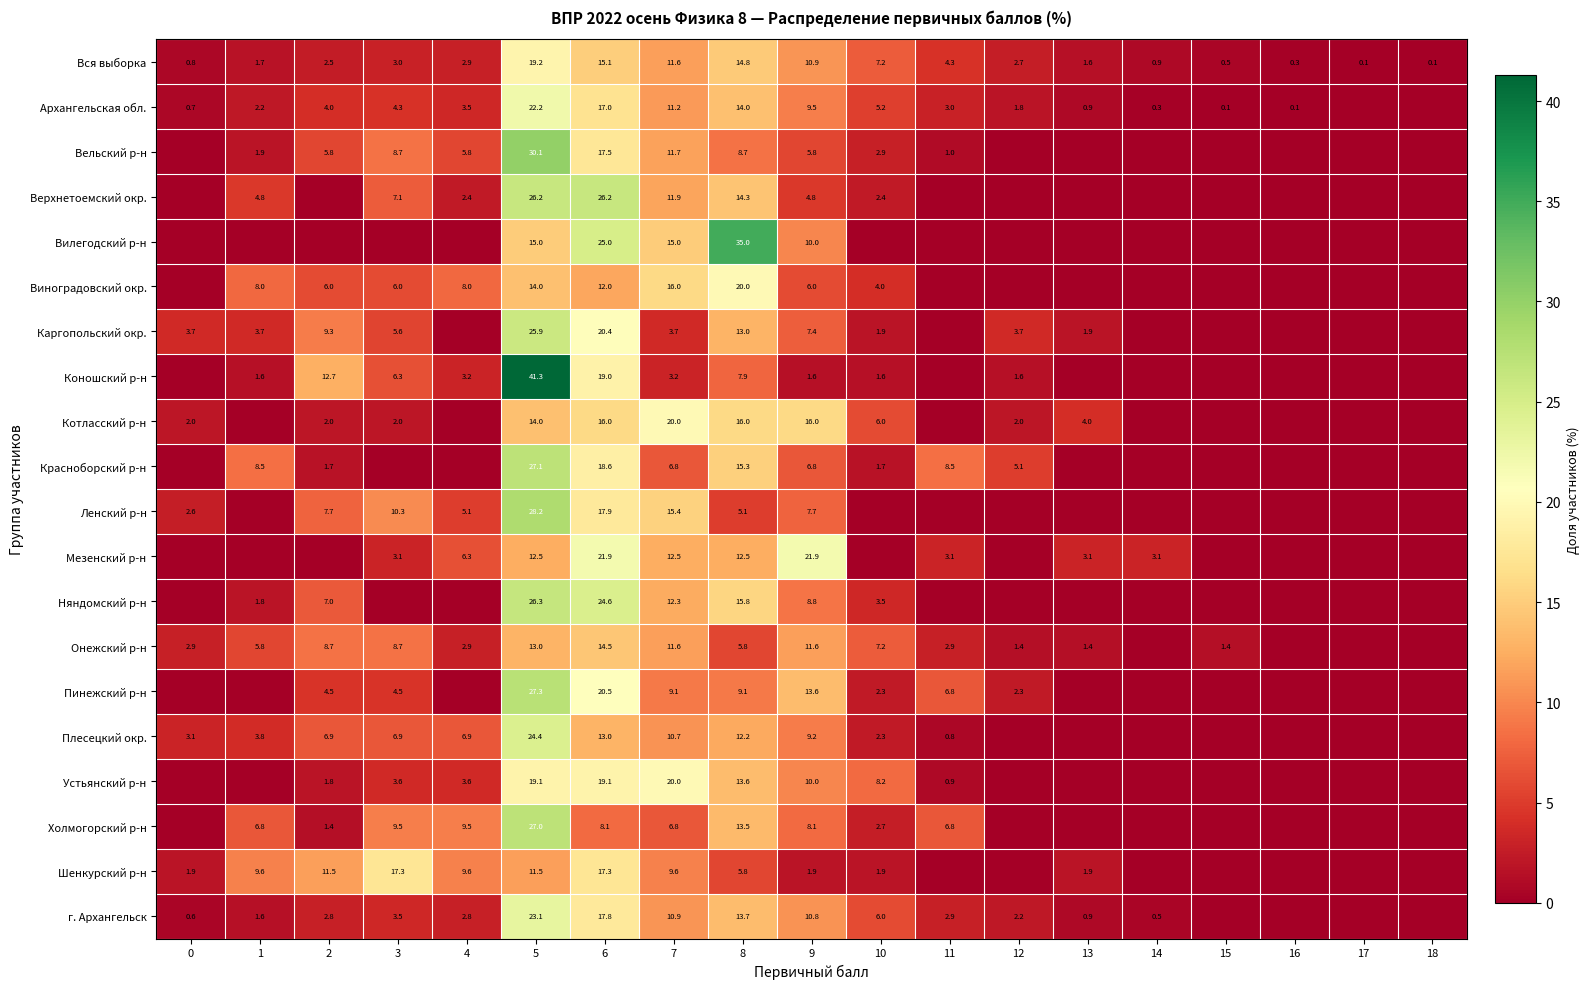

How many data points in Вся выборка are above 2?

11